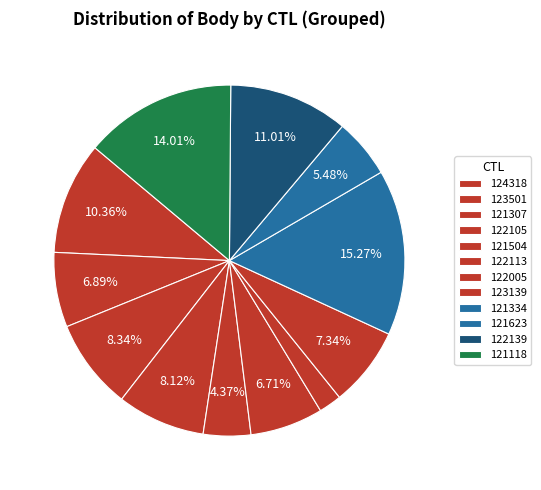

How many segments does this pie chart have?

12